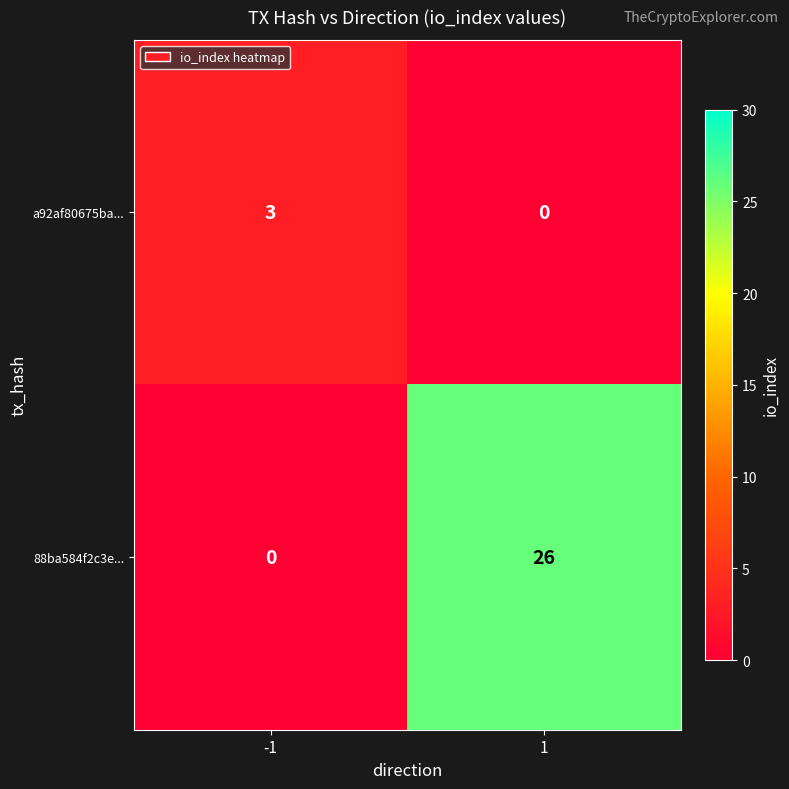

Which series has the largest range (max minus min)?

88ba584f2c3e...